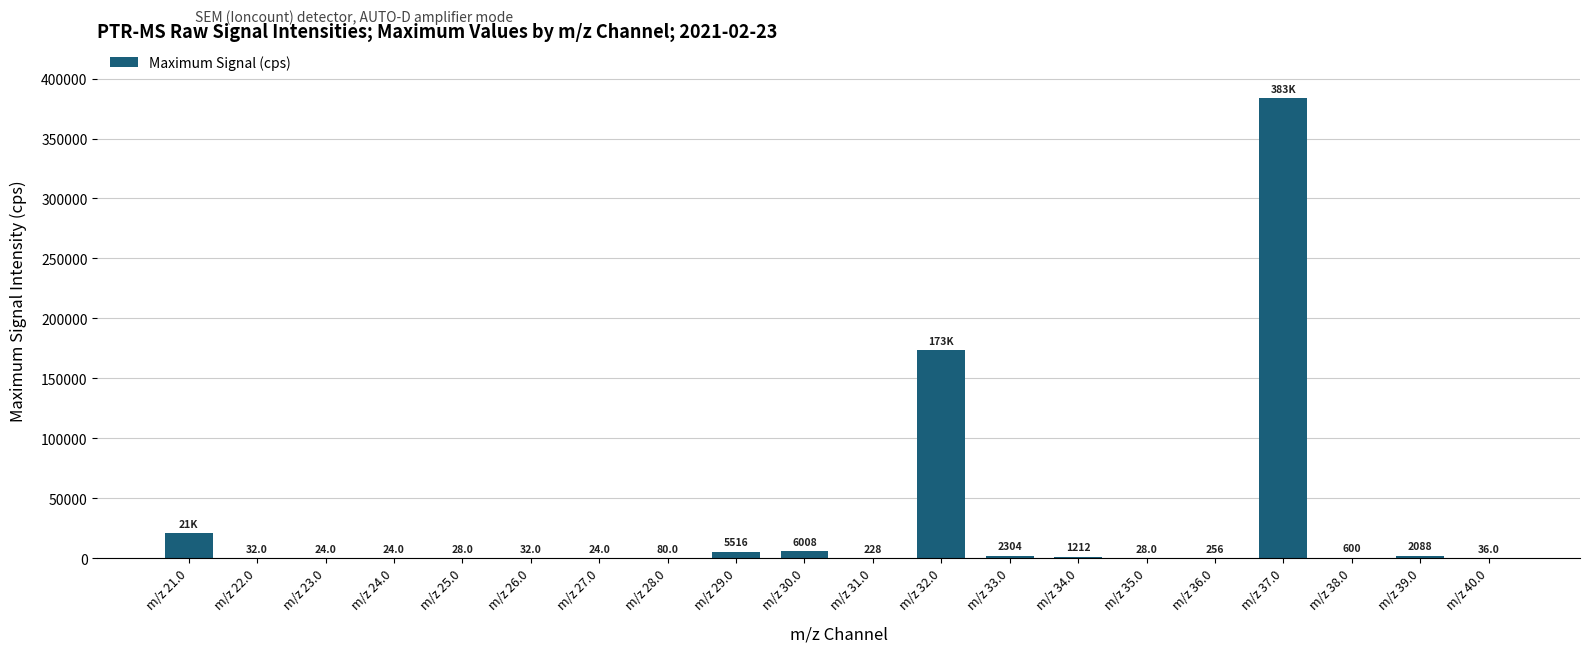

How many data points are above 255?

10